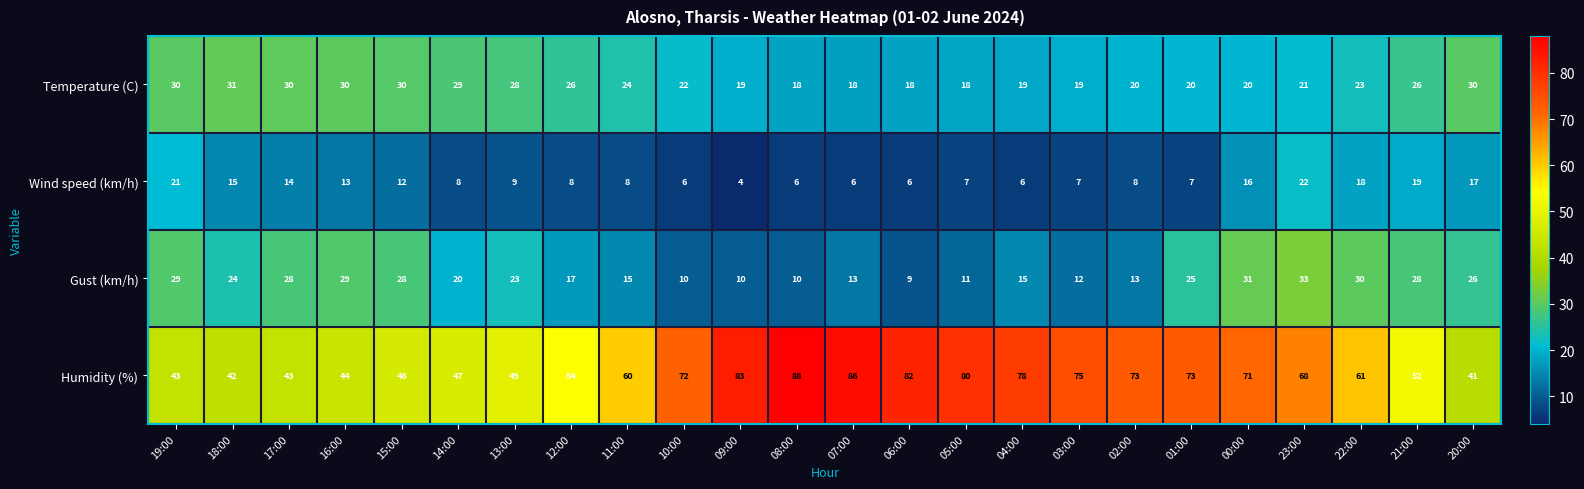

Between 19:00 and 00:00, which series saw the biggest shift?

Humidity (%)